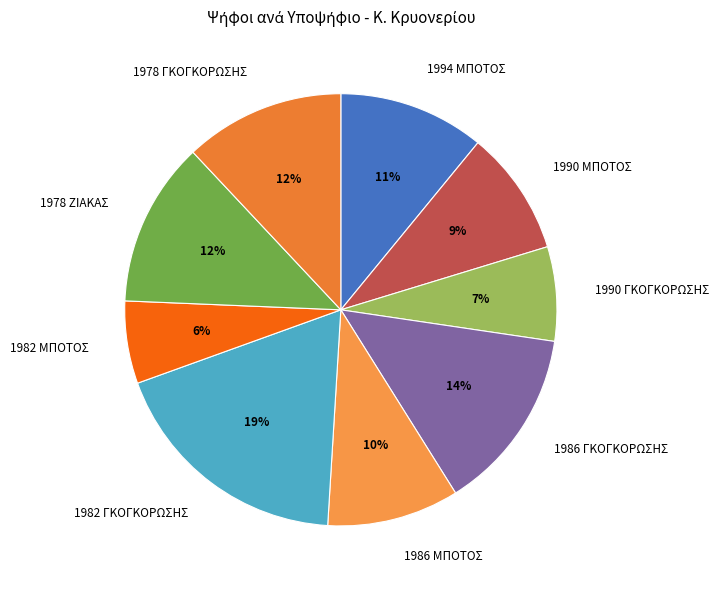

Is it true that 1978 ΓΚΟΓΚΟΡΩΣΗΣ is 24% of the pie?

False